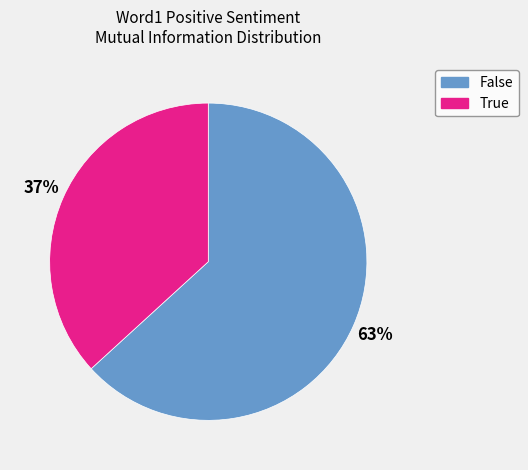

Is it true that True is 37% of the pie?

True